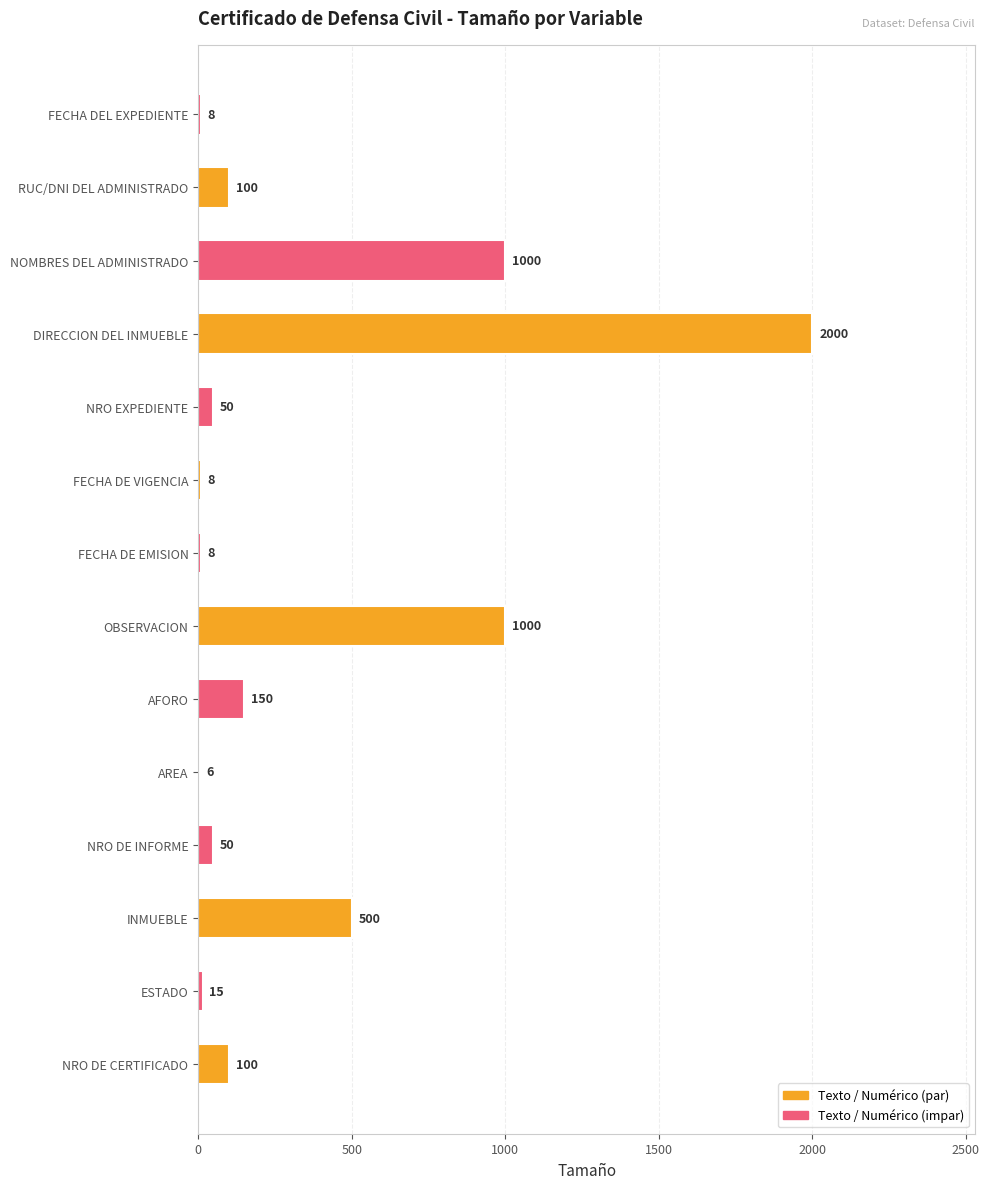

The chart shows a value of 500 at INMUEBLE. True or false?

True